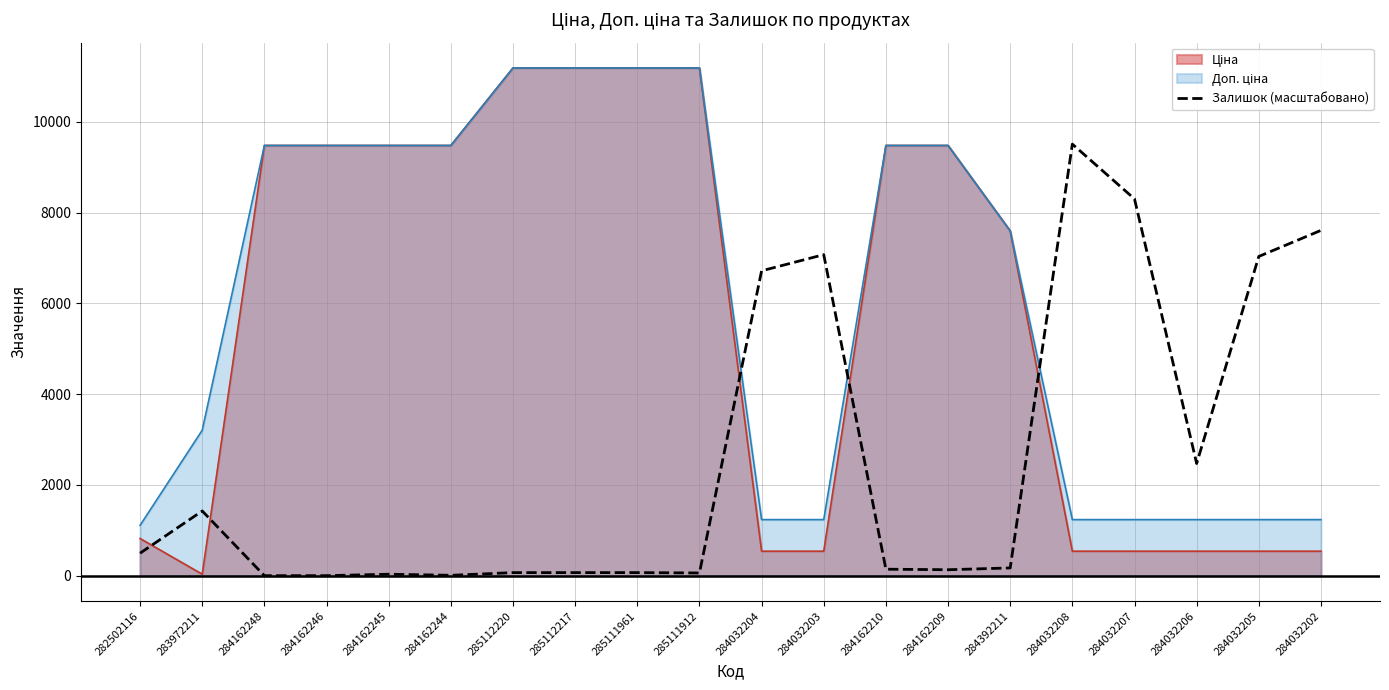

What is the spread (max minus min) of values at 284162248?

9480.1